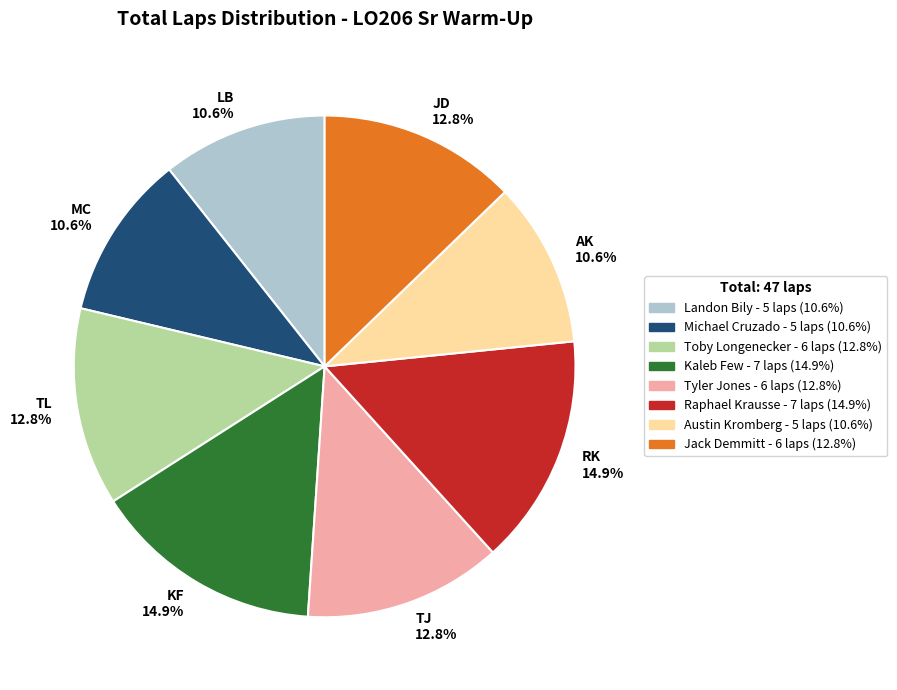

To the nearest percent, what is the average slice percentage?

12%